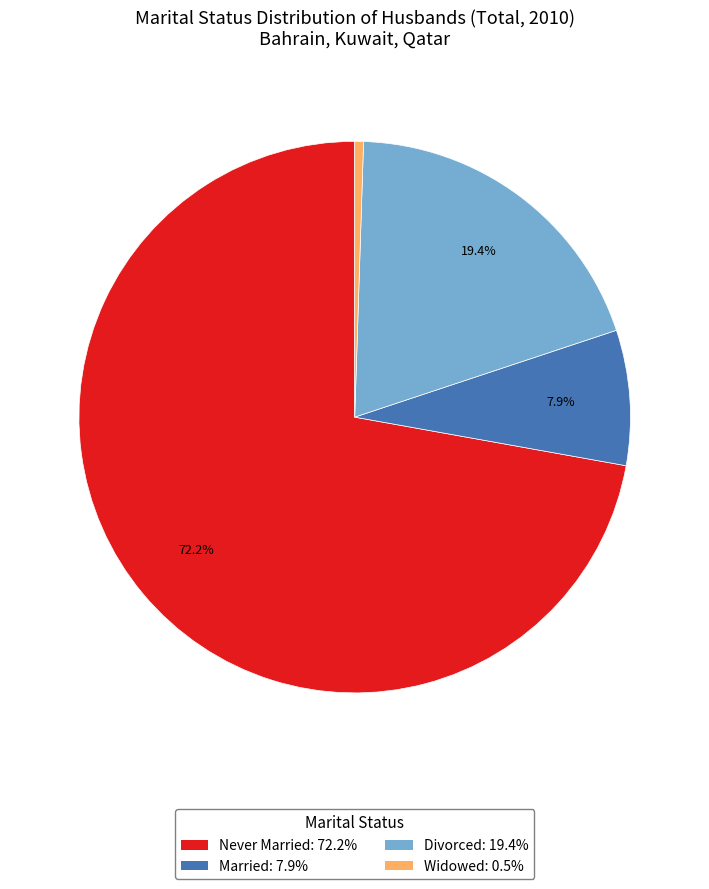

Rank the categories by value from highest to lowest.

Never Married, Divorced, Married, Widowed